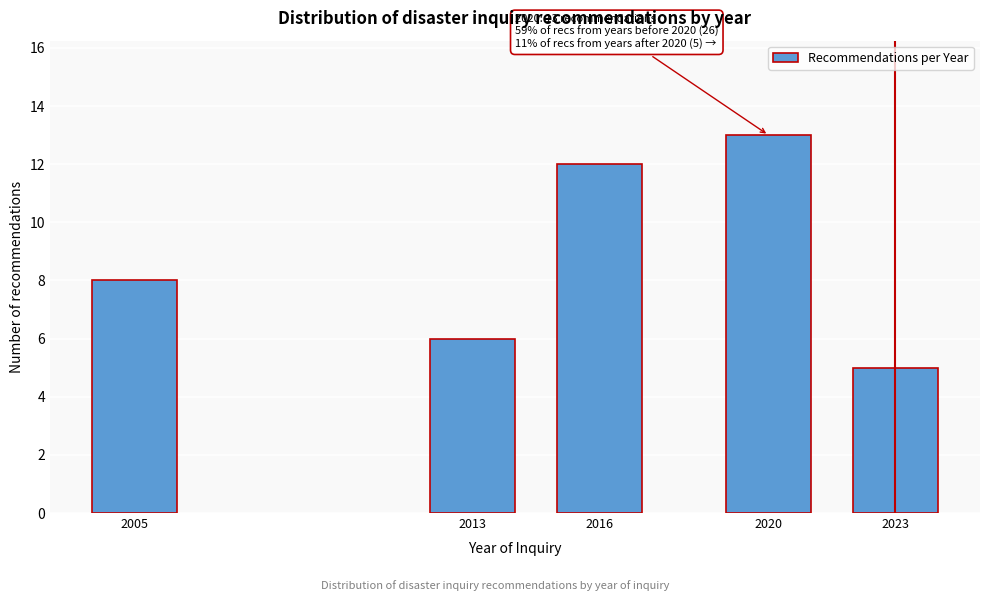

Reading left to right, what are all the values shown in this chart?

2005=8	2013=6	2016=12	2020=13	2023=5